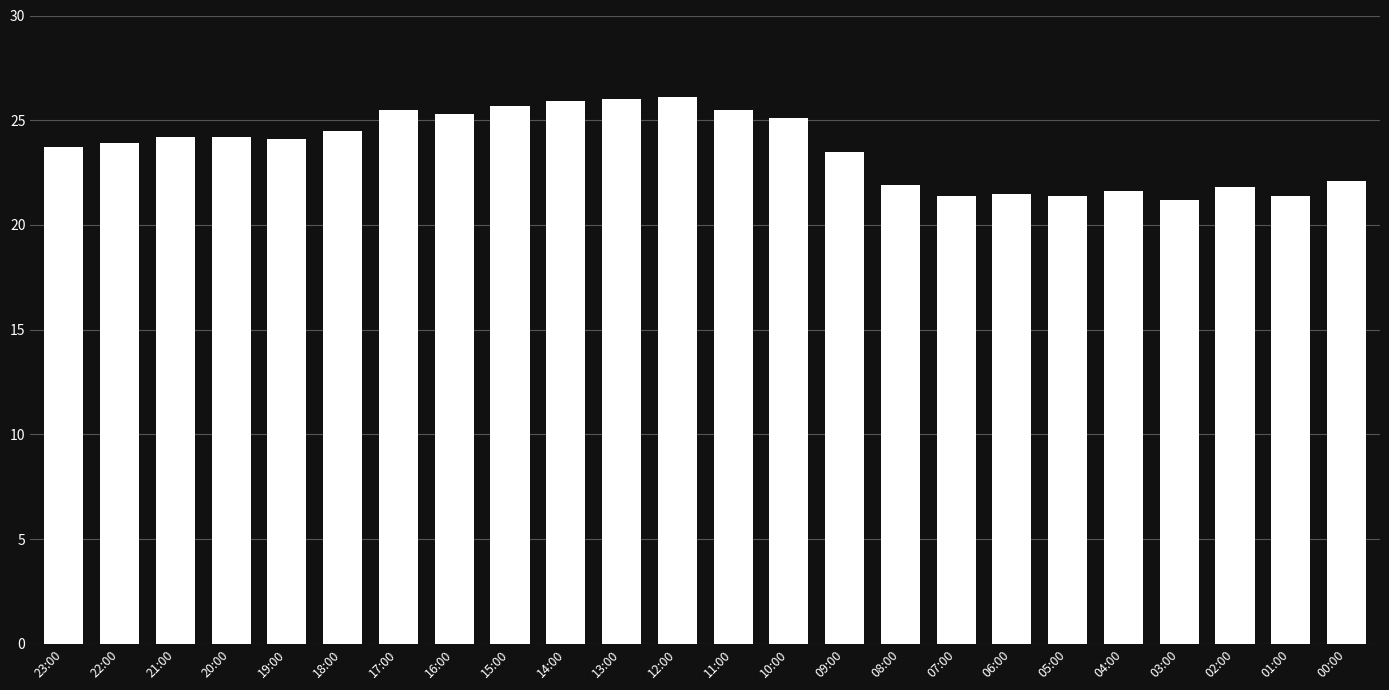

What is the change in value from 10:00 to 07:00?

-3.7